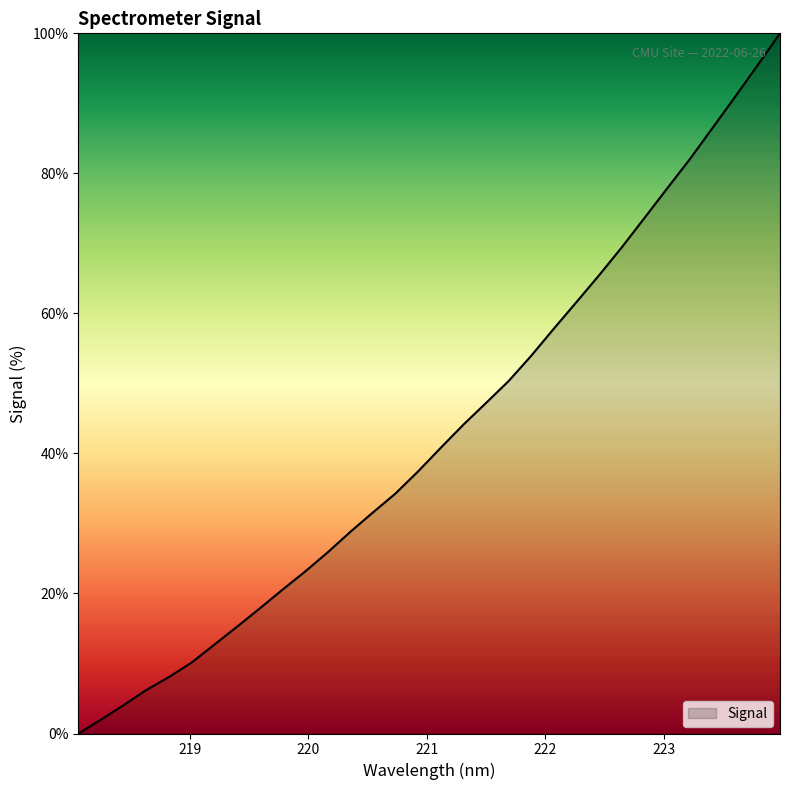

What is the greatest value displayed?

100.0